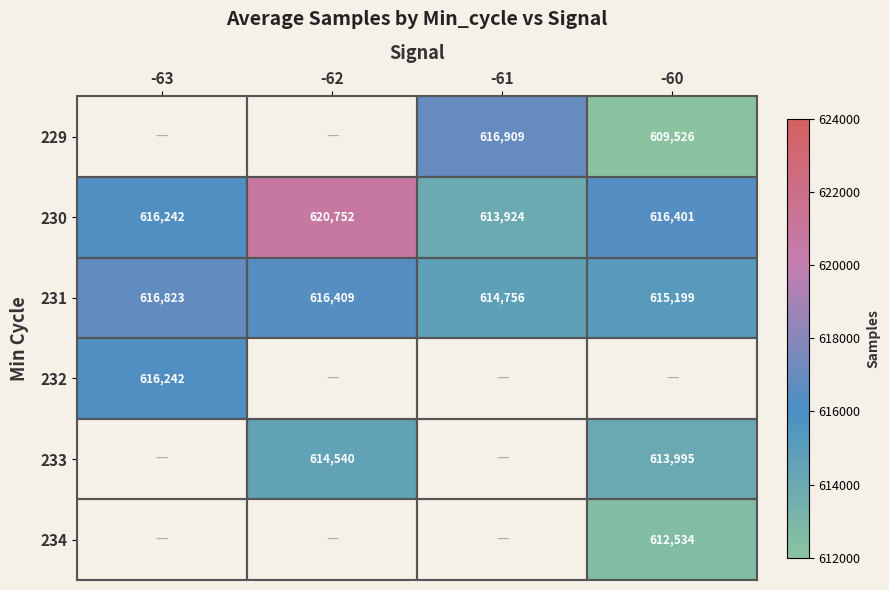

What is the greatest value displayed?

620752.0